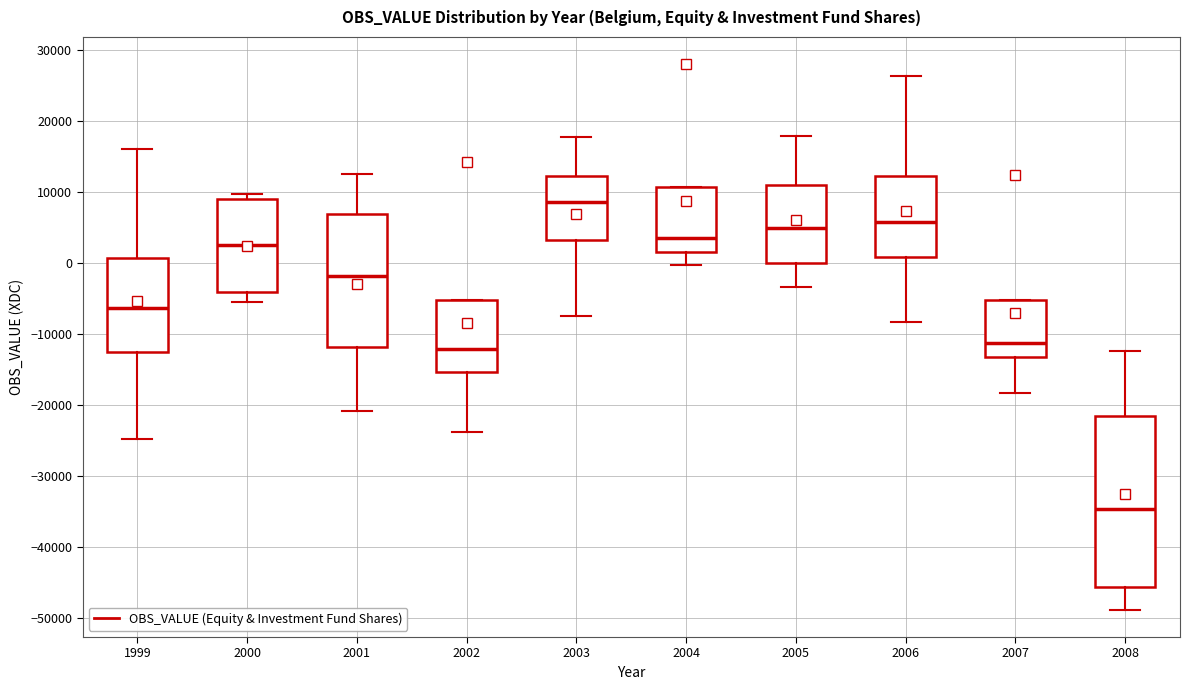

Which box has the lowest median line?

2008